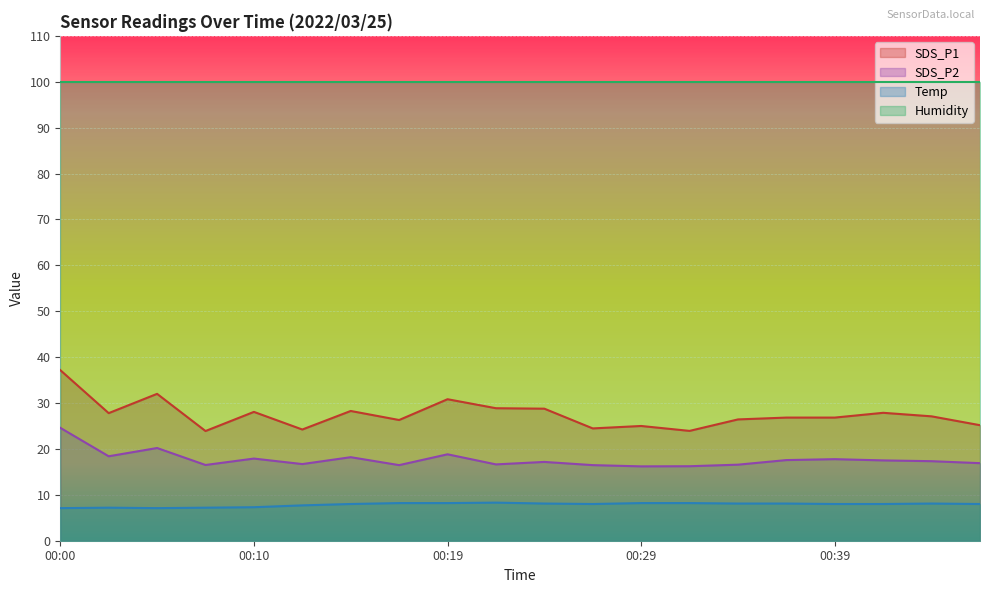

True or false: SDS_P2 and Temp cross at least once.

False